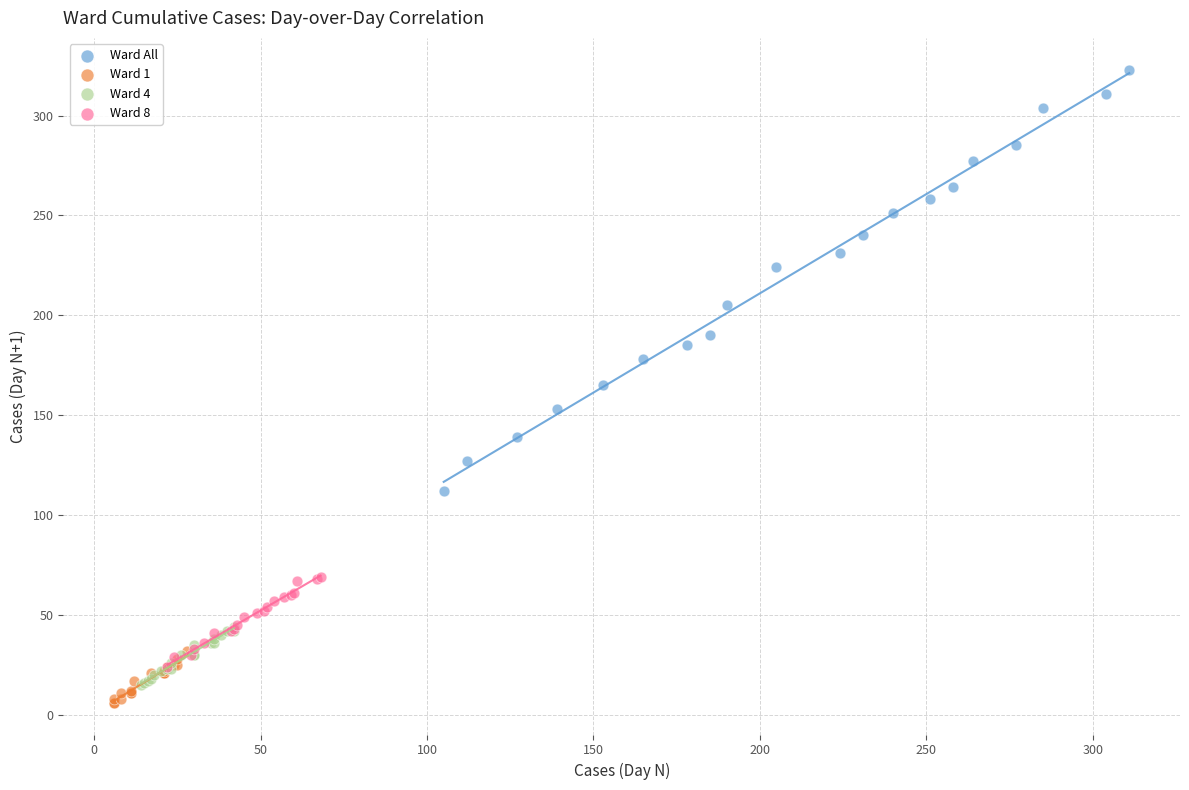

Which series contains the highest Y value?

Ward All